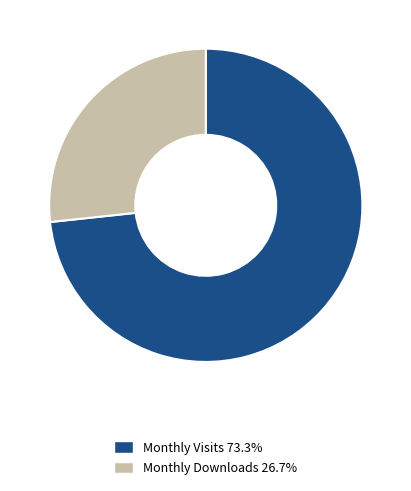

What is the ratio of the value at Monthly Downloads 26.7% to the value at Monthly Visits 73.3%?

0.4